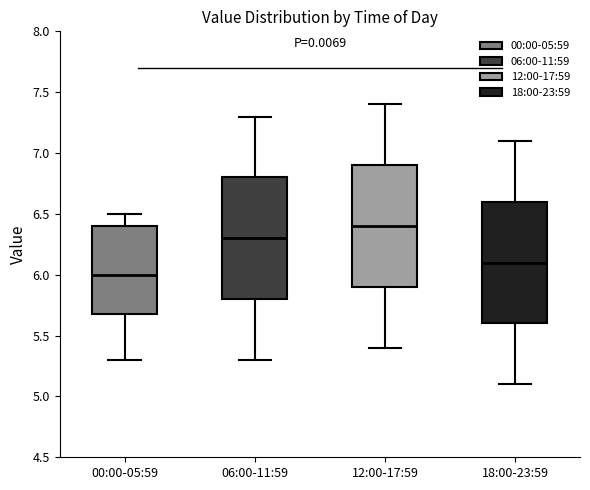

Reading left to right, transcribe this box plot: for each box, give where its median line is, the range the box spans, and where its two whiskers end, as read against the y-axis. The values are not printed on the chart, so give them approximately, as read against the axis.

00:00-05:59: median 6.0, box 5.7 to 6.4, whiskers 5.3 to 6.5
06:00-11:59: median 6.3, box 5.8 to 6.8, whiskers 5.3 to 7.3
12:00-17:59: median 6.4, box 5.9 to 6.9, whiskers 5.4 to 7.4
18:00-23:59: median 6.1, box 5.6 to 6.6, whiskers 5.1 to 7.1